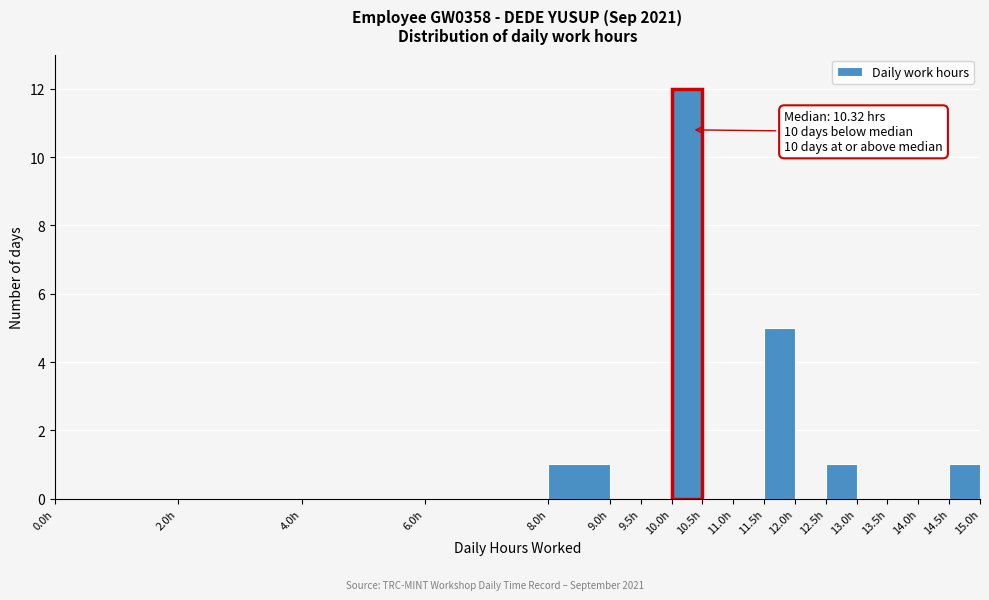

Which range on the x-axis has the tallest bar?

10.0 to 10.5